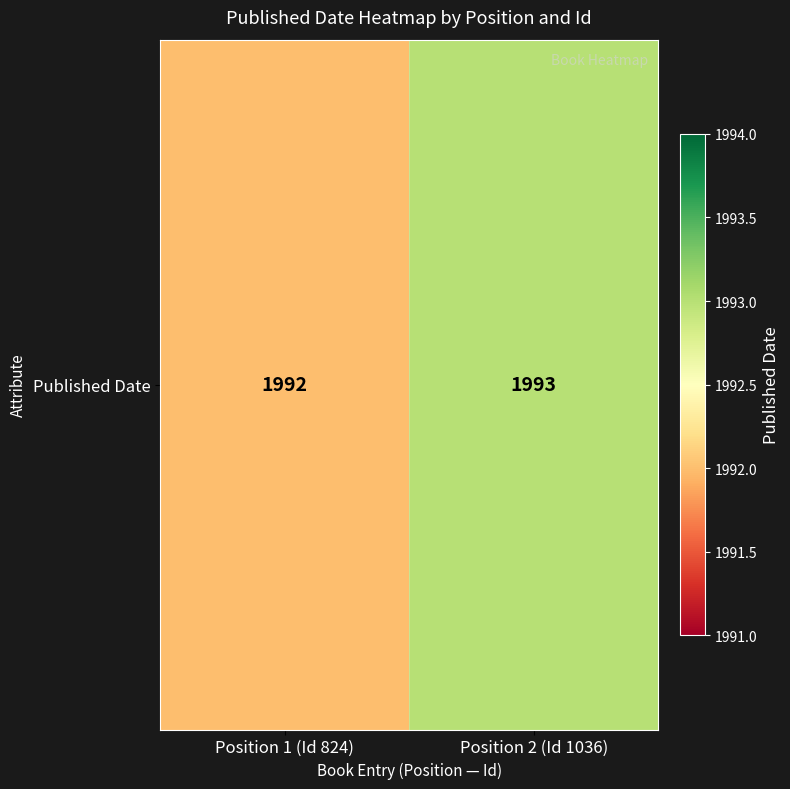

What is the sum of the values at Position 1 (Id 824) and Position 2 (Id 1036)?

3985